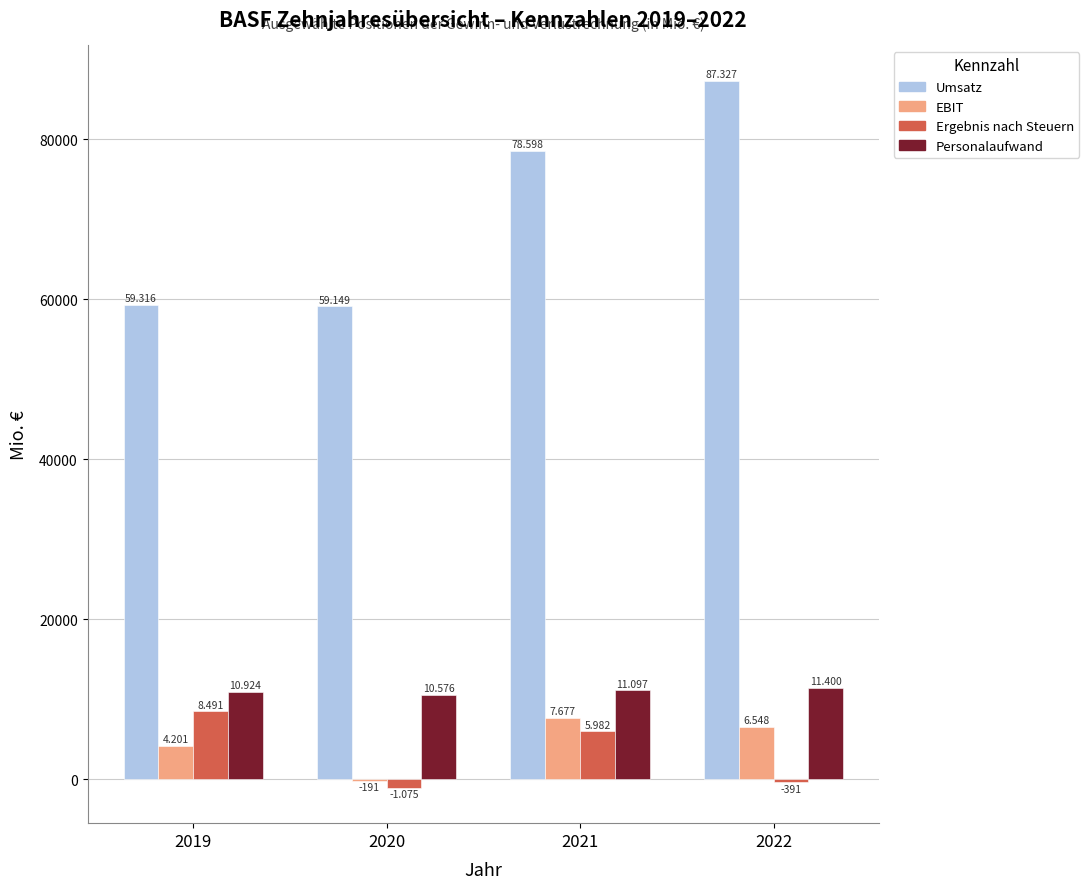

Reading right to left, what are all the values shown in this chart?

Umsatz: 2022=87327	2021=78598	2020=59149	2019=59316
EBIT: 2022=6548	2021=7677	2020=-191	2019=4201
Ergebnis nach Steuern: 2022=-391	2021=5982	2020=-1075	2019=8491
Personalaufwand: 2022=11400	2021=11097	2020=10576	2019=10924